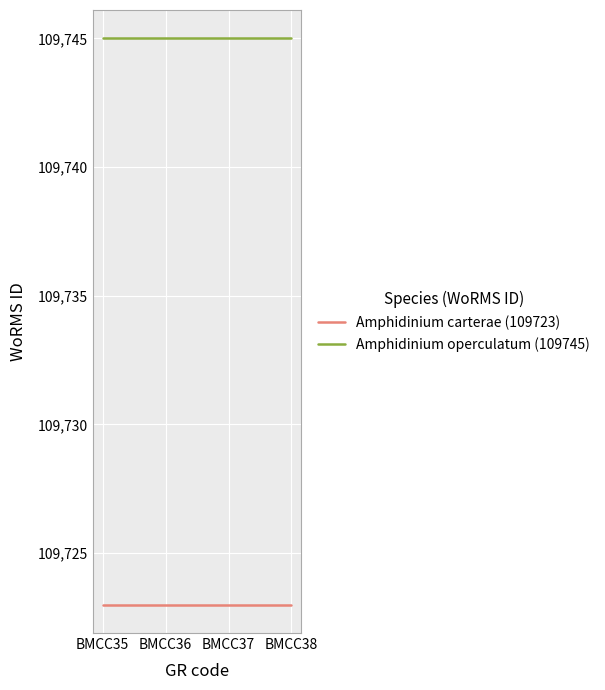

Read the Amphidinium carterae (109723) value at BMCC35.

109723